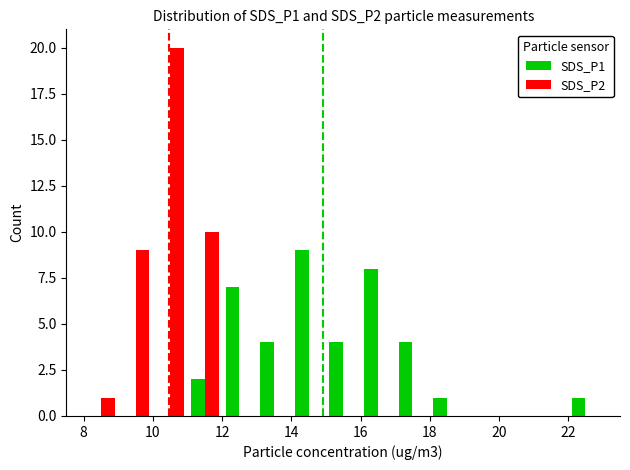

Reading left to right, extract all data points from this chart.

SDS_P1: 0	0	0	2	7	4	9	4	8	4	1	0	0	0	1
SDS_P2: 1	9	20	10	0	0	0	0	0	0	0	0	0	0	0